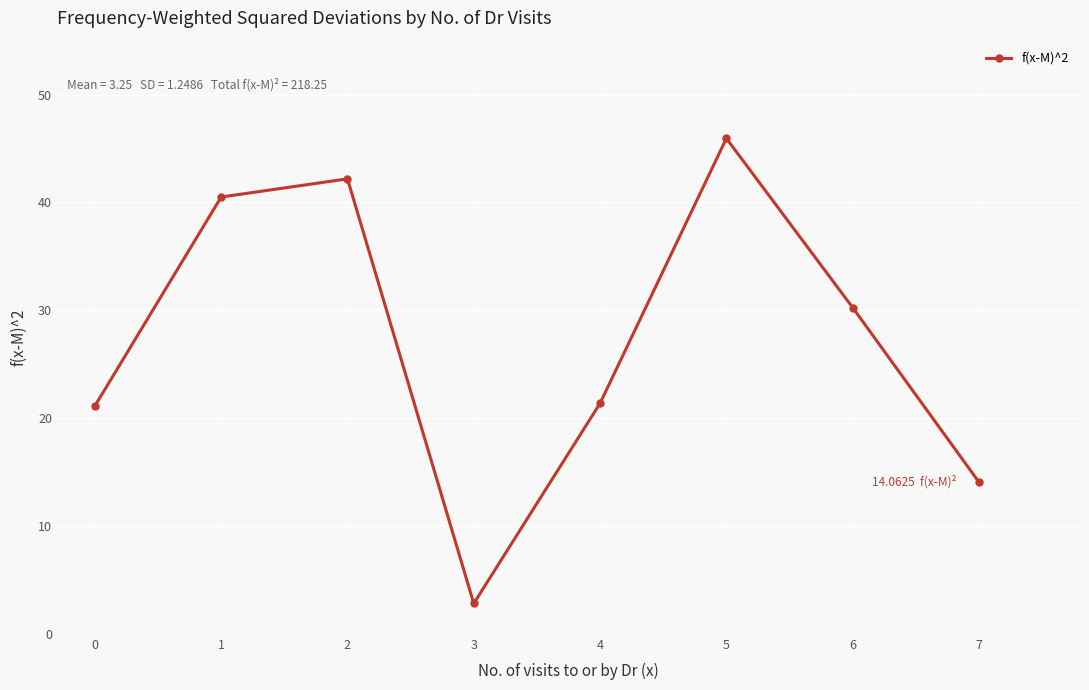

Which has a higher value, 2 or 4?

2